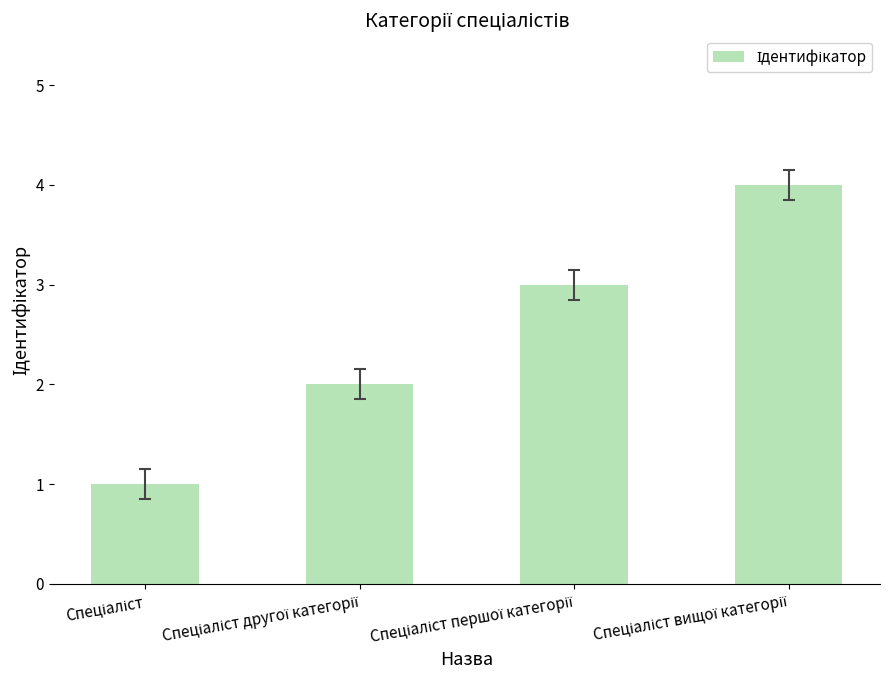

What is the difference between the maximum and minimum values?

3